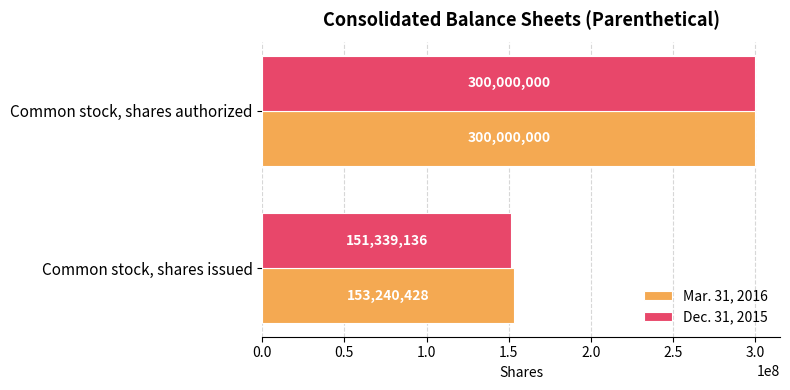

How many data points does each series have?

2